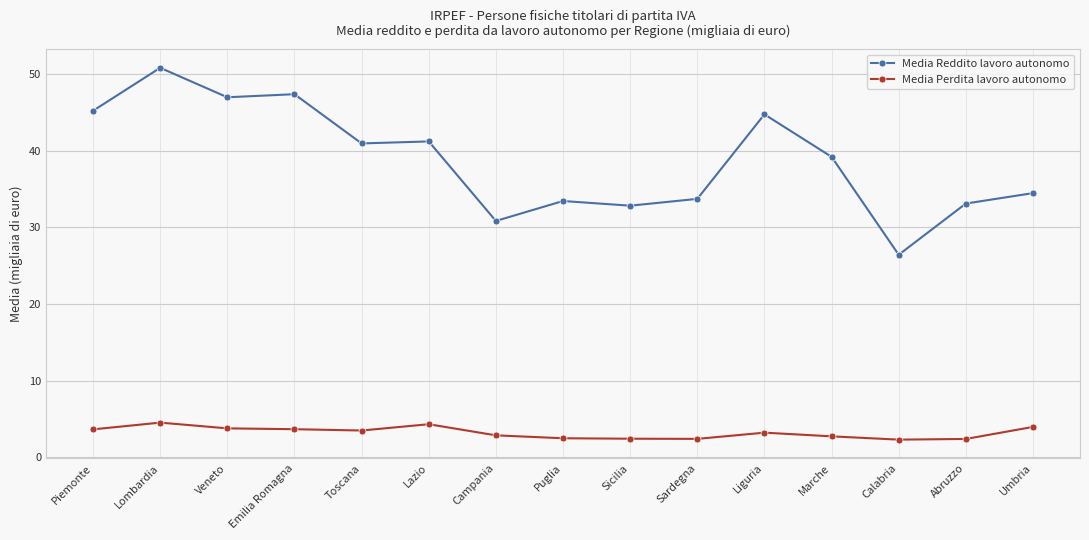

Which label corresponds to the largest value in the chart?

Lombardia